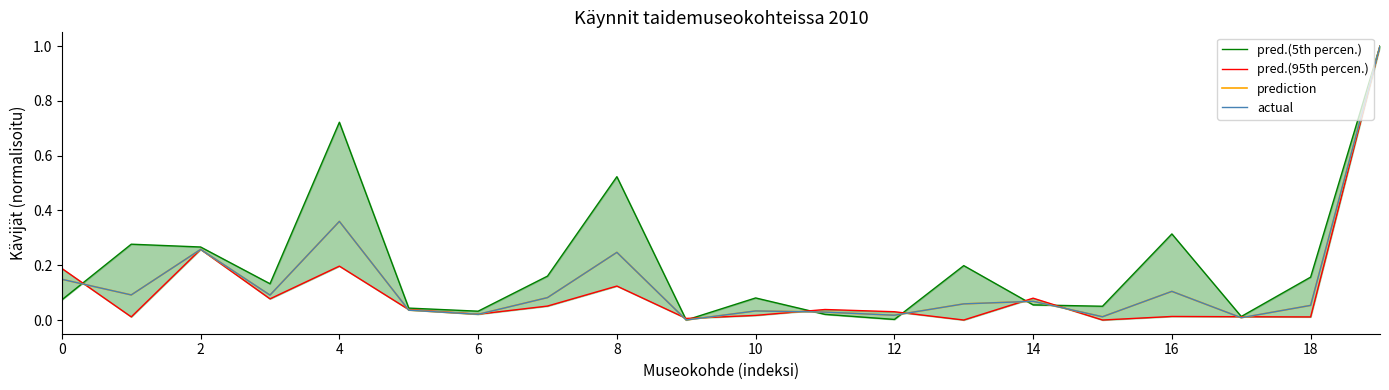

What is the average value of the pred.(5th percen.) series?

0.2